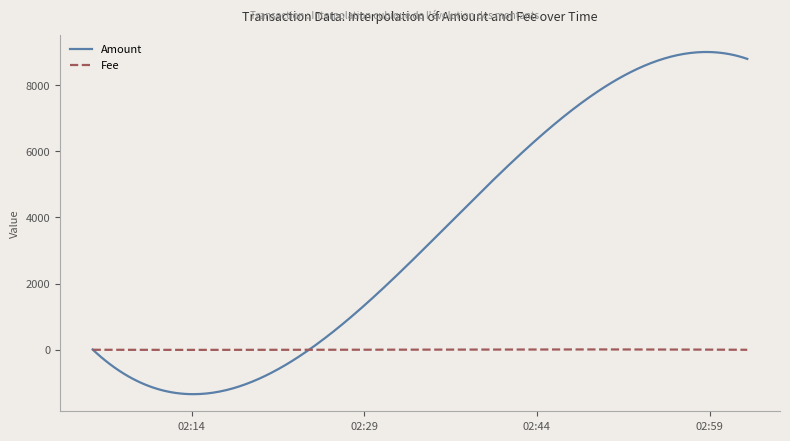

True or false: Fee and Amount intersect in this chart.

True